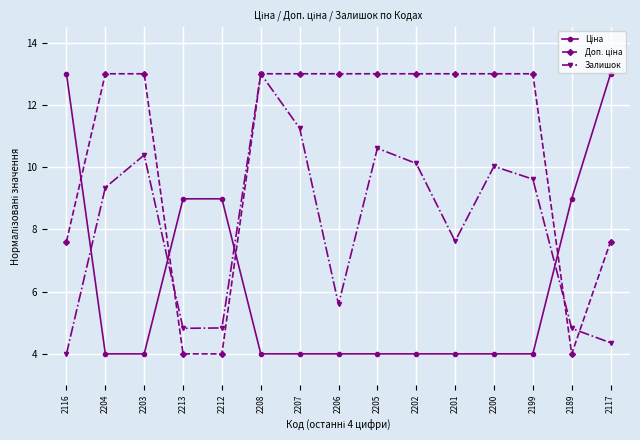

Where is Залишок nearest to the value 8?

2201